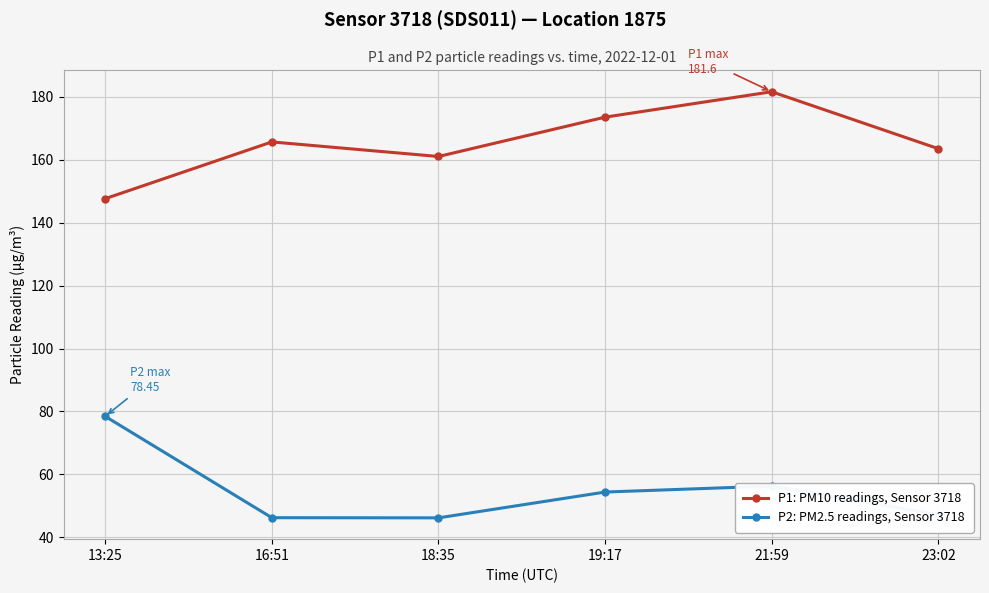

List the series in order of their overall mean, highest first.

P1: PM10 readings, Sensor 3718, P2: PM2.5 readings, Sensor 3718